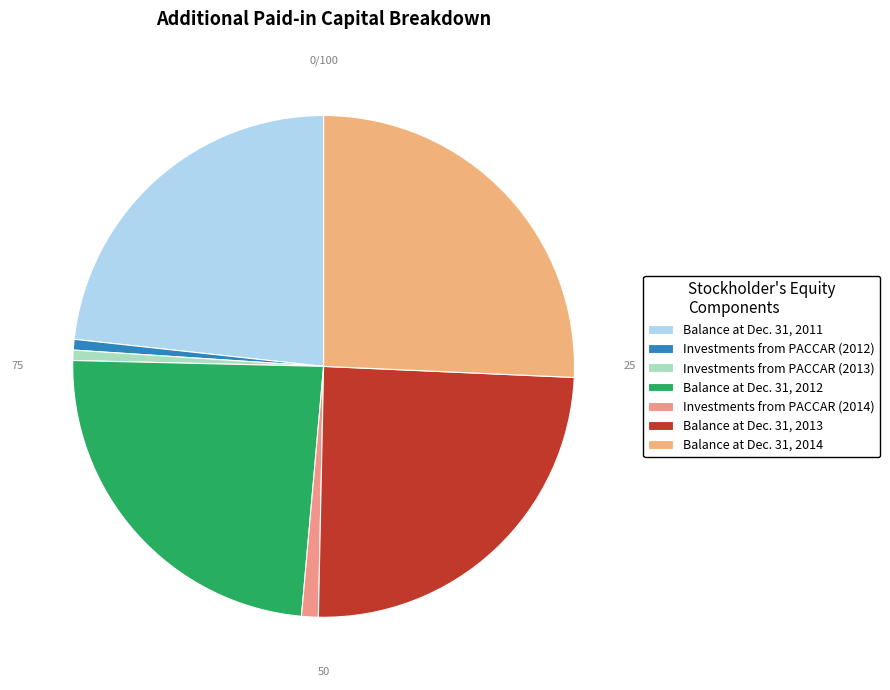

Do Investments from PACCAR (2014) and Balance at Dec. 31, 2011 together represent more than half of the pie?

No